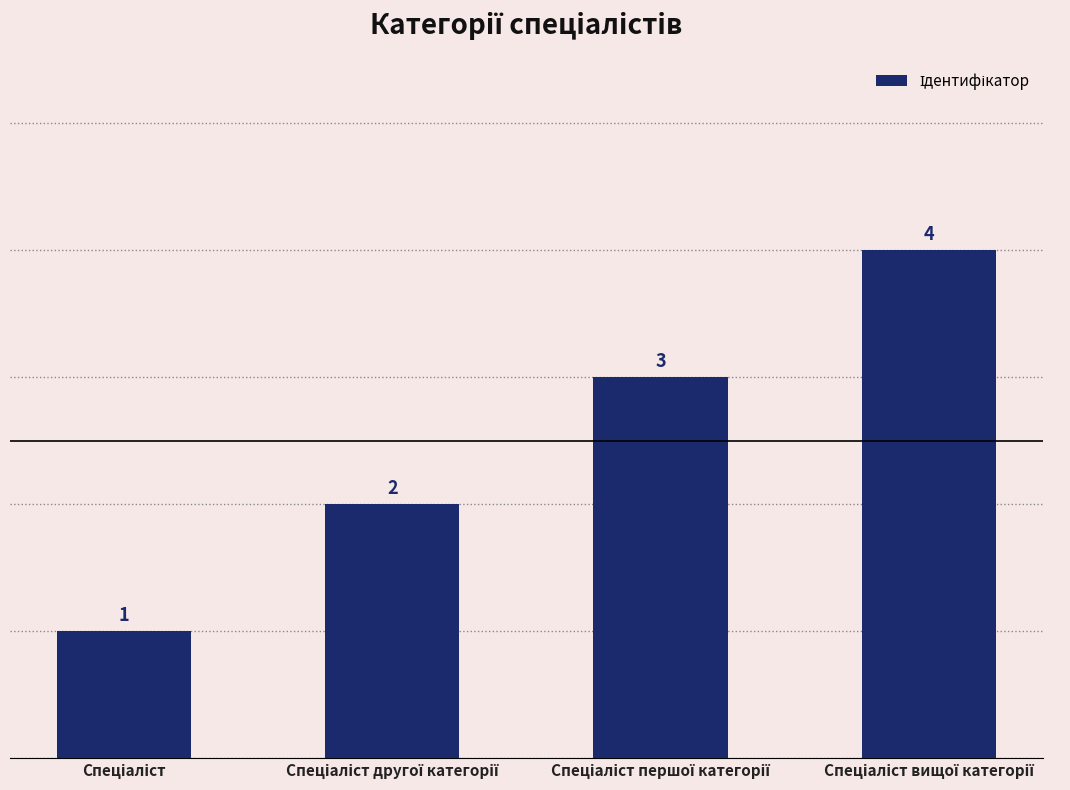

What is the sum of all values?

10